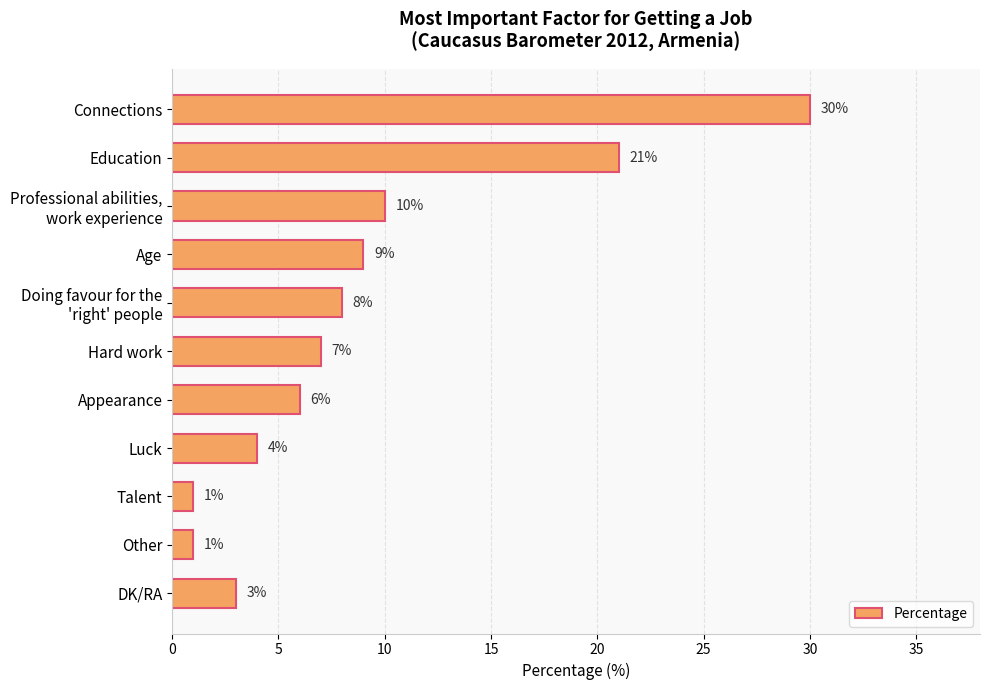

Reading bottom to top, extract all data points from this chart.

3	1	1	4	6	7	8	9	10	21	30